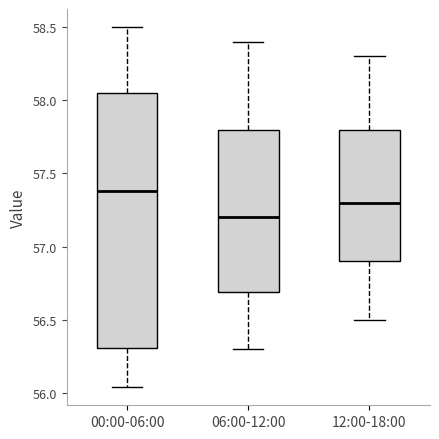

Reading left to right, transcribe this box plot: for each box, give where its median line is, the range the box spans, and where its two whiskers end, as read against the y-axis. The values are not printed on the chart, so give them approximately, as read against the axis.

00:00-06:00: median 57.40, box 56.30 to 58.05, whiskers 56.05 to 58.50
06:00-12:00: median 57.20, box 56.70 to 57.80, whiskers 56.30 to 58.40
12:00-18:00: median 57.30, box 56.90 to 57.80, whiskers 56.50 to 58.30